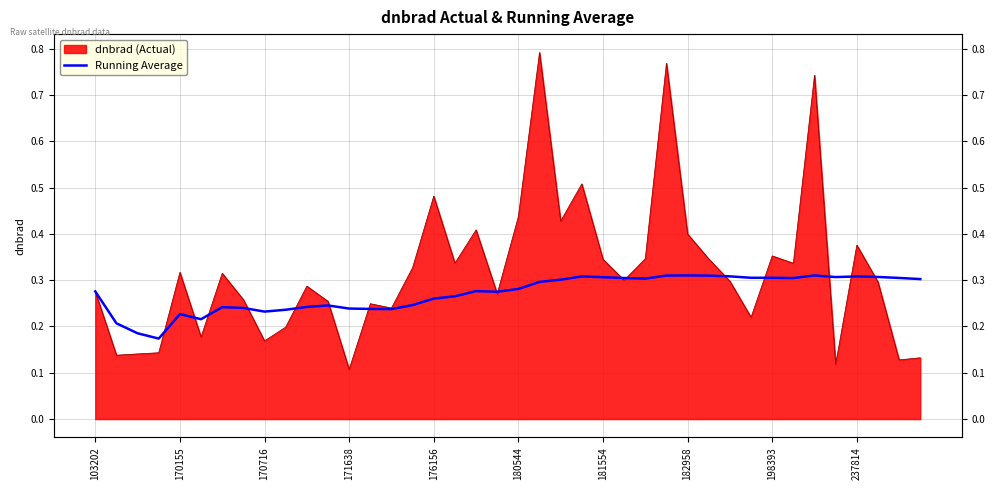

How many lines are shown in the chart?

1